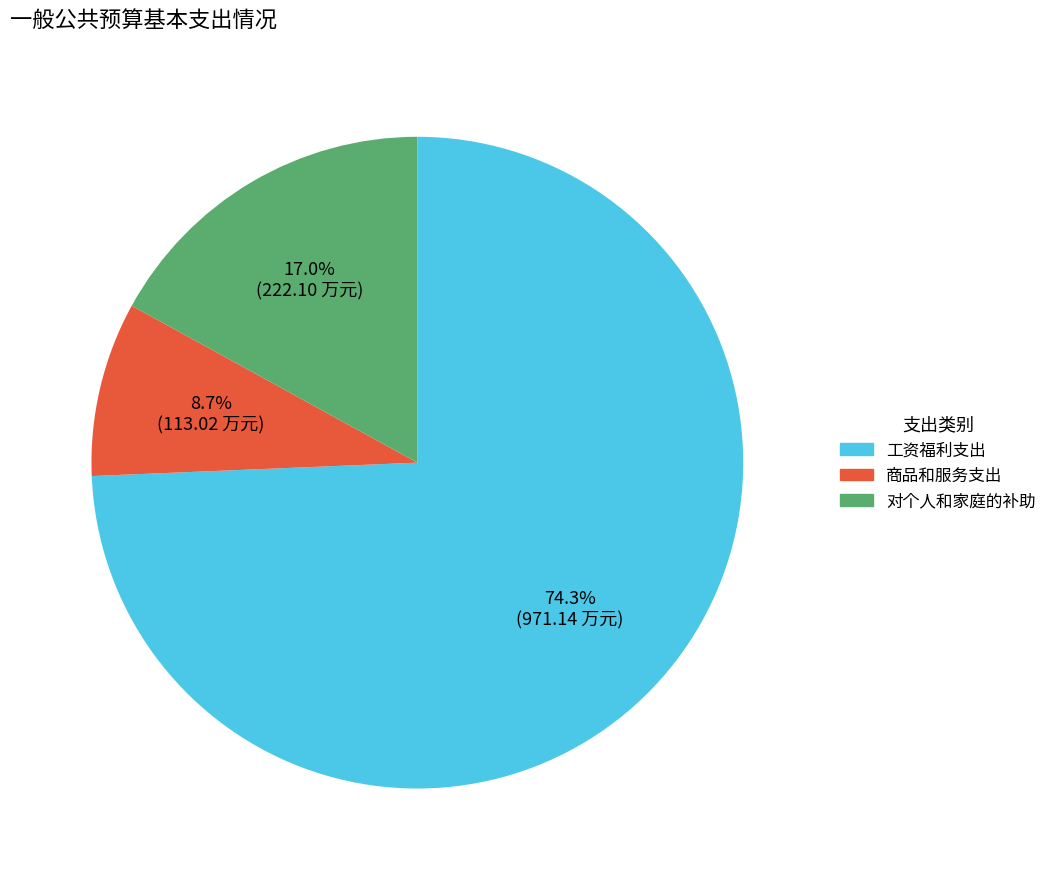

Approximately how many times larger is the value at 工资福利支出 compared to 对个人和家庭的补助?

4.4